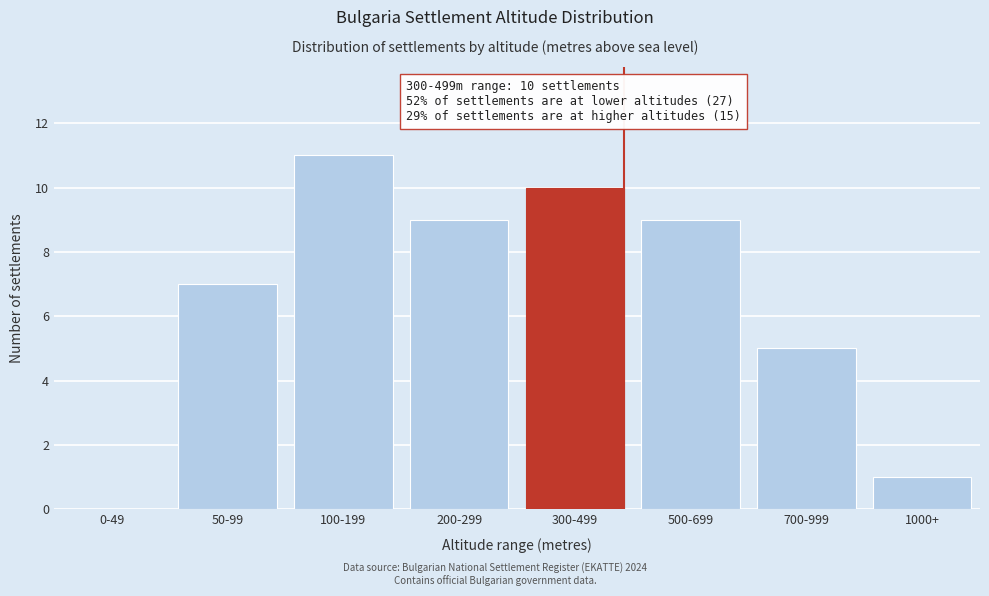

Reading left to right, transcribe all the data shown in this chart.

0-49=0	50-99=7	100-199=11	200-299=9	300-499=10	500-699=9	700-999=5	1000+=1